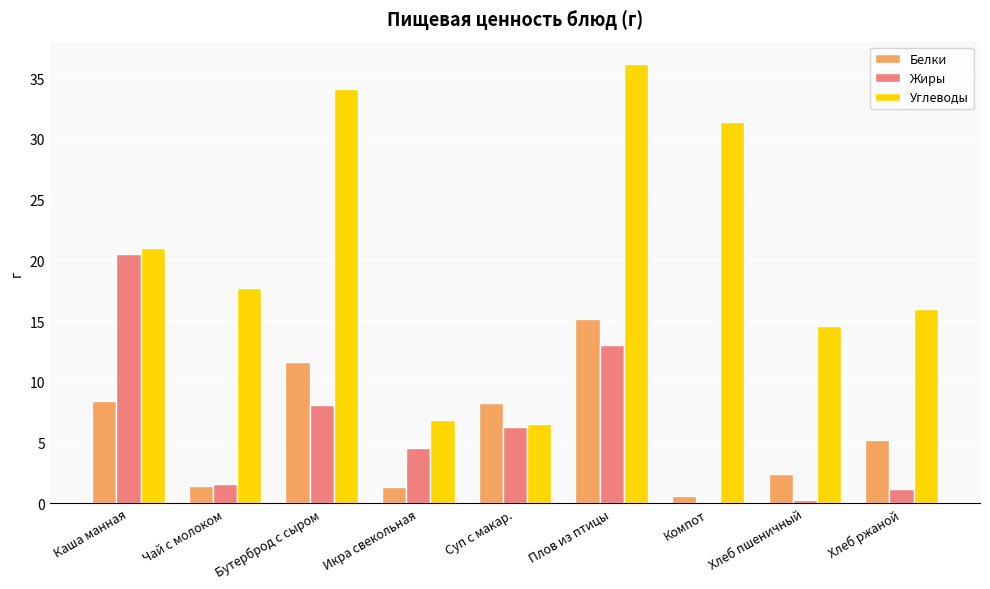

What is the total value across all series at Бутерброд с сыром?

53.9